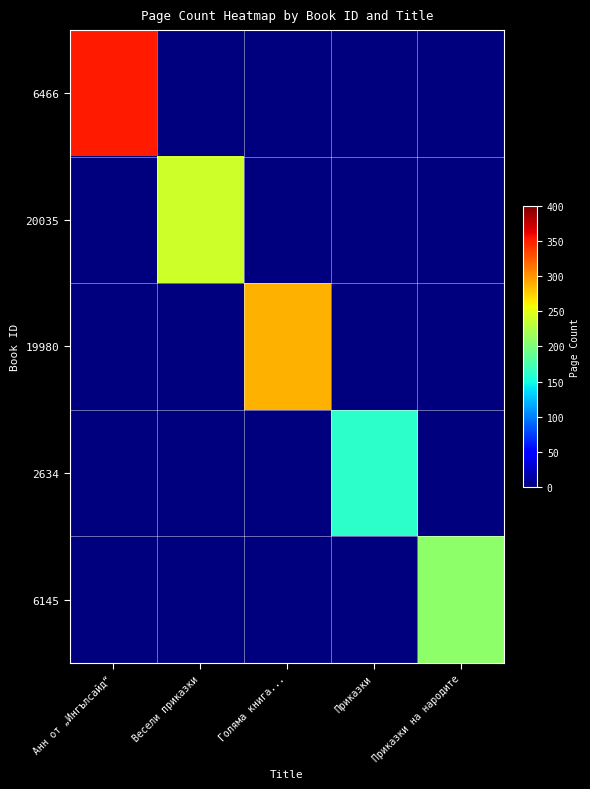

Reading left to right, transcribe all the data shown in this chart.

6466: Анн от „Ингълсайд“=352	Весели приказки=0	Голяма книга...=0	Приказки=0	Приказки на народите=0
20035: Анн от „Ингълсайд“=0	Весели приказки=240	Голяма книга...=0	Приказки=0	Приказки на народите=0
19980: Анн от „Ингълсайд“=0	Весели приказки=0	Голяма книга...=288	Приказки=0	Приказки на народите=0
2634: Анн от „Ингълсайд“=0	Весели приказки=0	Голяма книга...=0	Приказки=162	Приказки на народите=0
6145: Анн от „Ингълсайд“=0	Весели приказки=0	Голяма книга...=0	Приказки=0	Приказки на народите=208